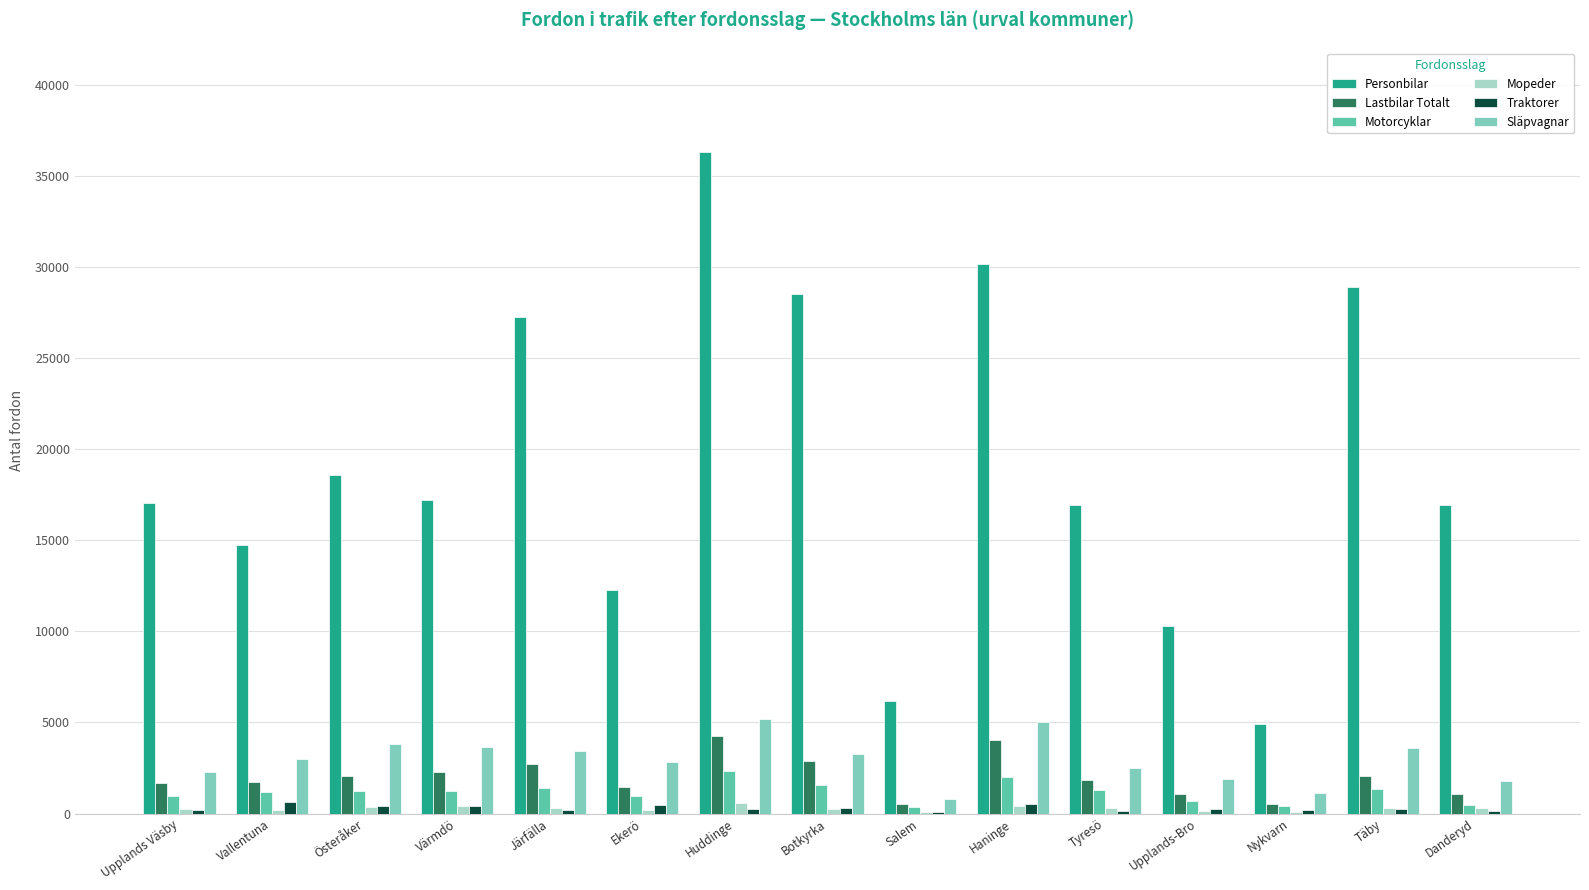

The value of Personbilar at Värmdö is 17190. True or false?

True